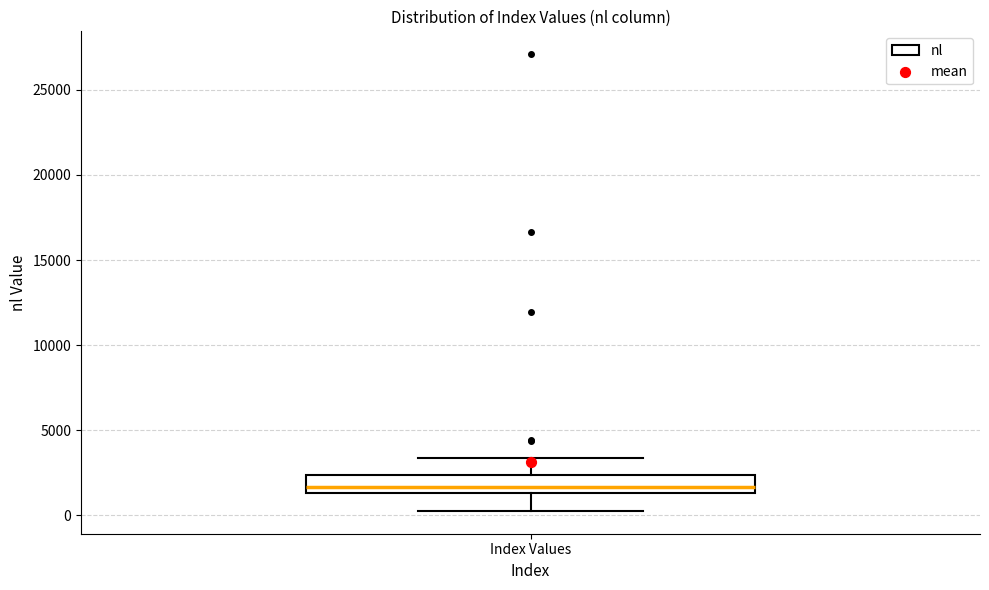

Transcribe this box plot: give where the median line is, the range the box spans, and where the two whiskers end, as read against the y-axis. The values are not printed on the chart, so give them approximately, as read against the axis.

median 1500 (just above the box's lower edge), box 1500 to 2500, whiskers 500 to 3500